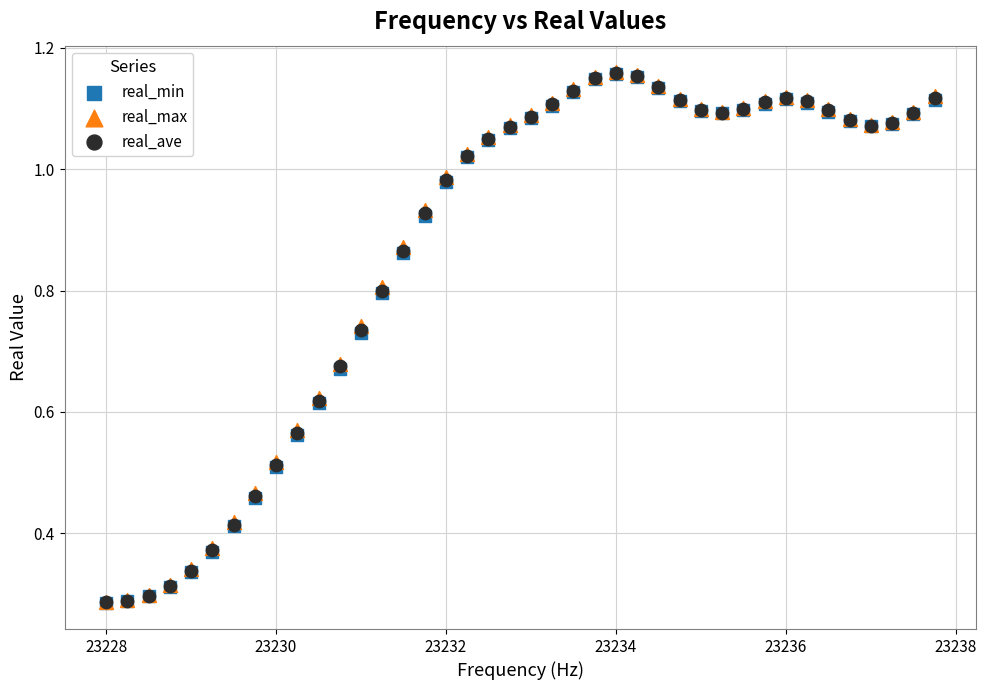

Which series has the widest spread of Y values?

real_max